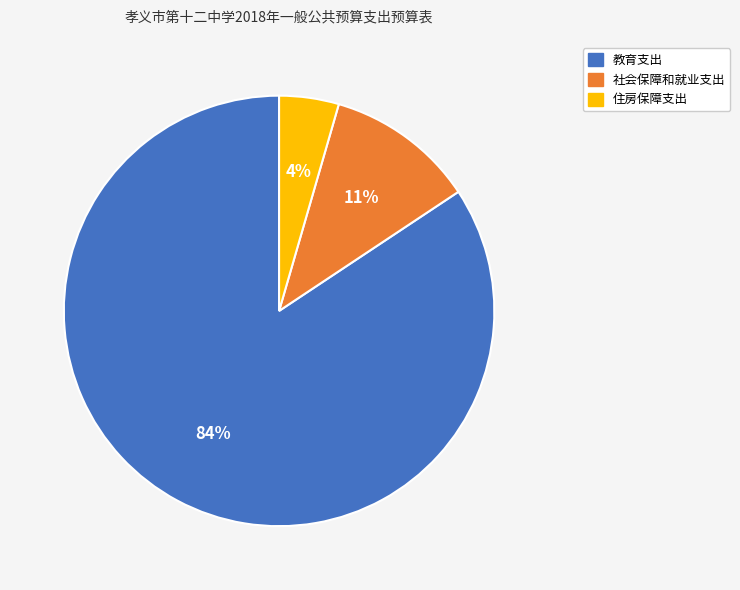

Is 教育支出 the majority of the pie?

Yes